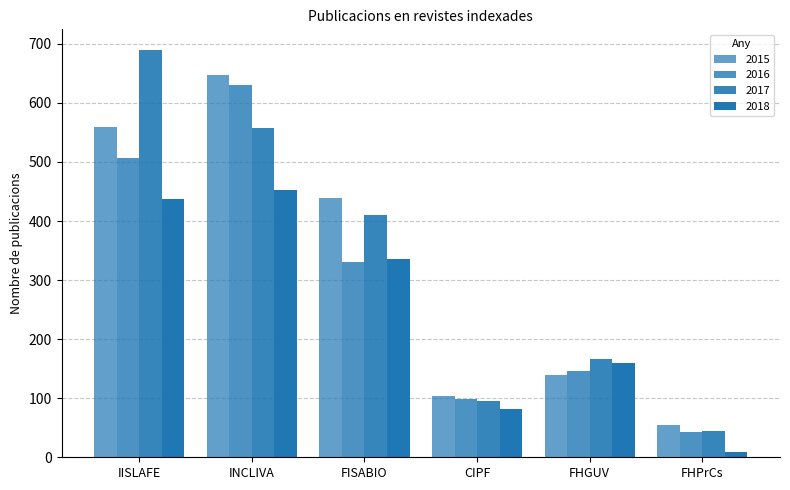

How many data points in 2017 are less than 411?

3